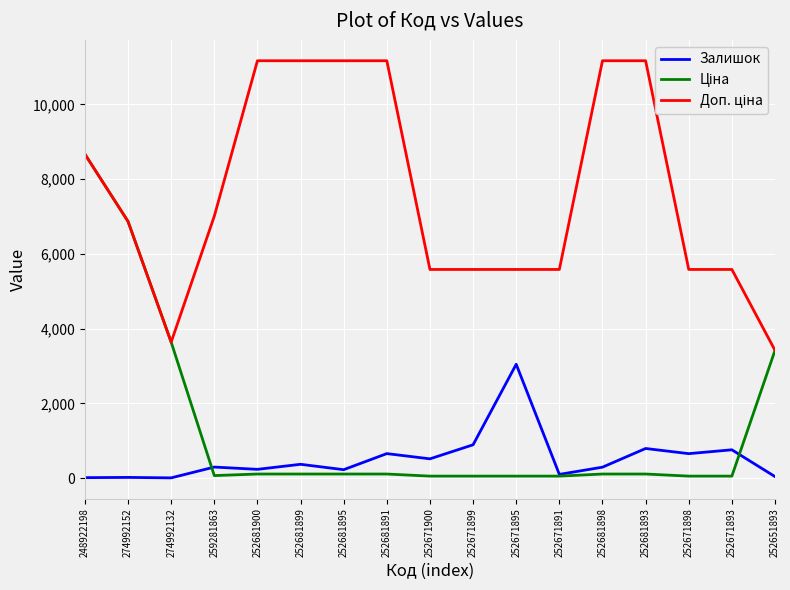

The value of Залишок at 274992152 is 9.0. True or false?

False